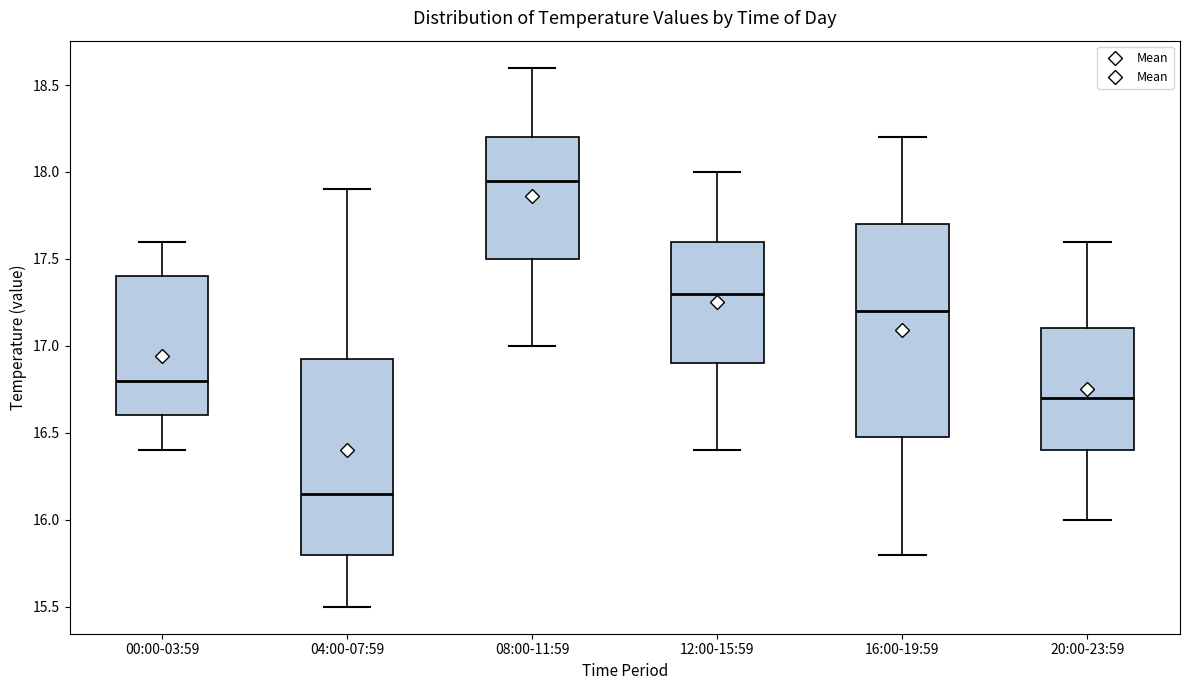

Where does the upper whisker of the box for 16:00-19:59 end on the y-axis? The values are not printed on the chart, so give them approximately, as read against the axis.

18.20